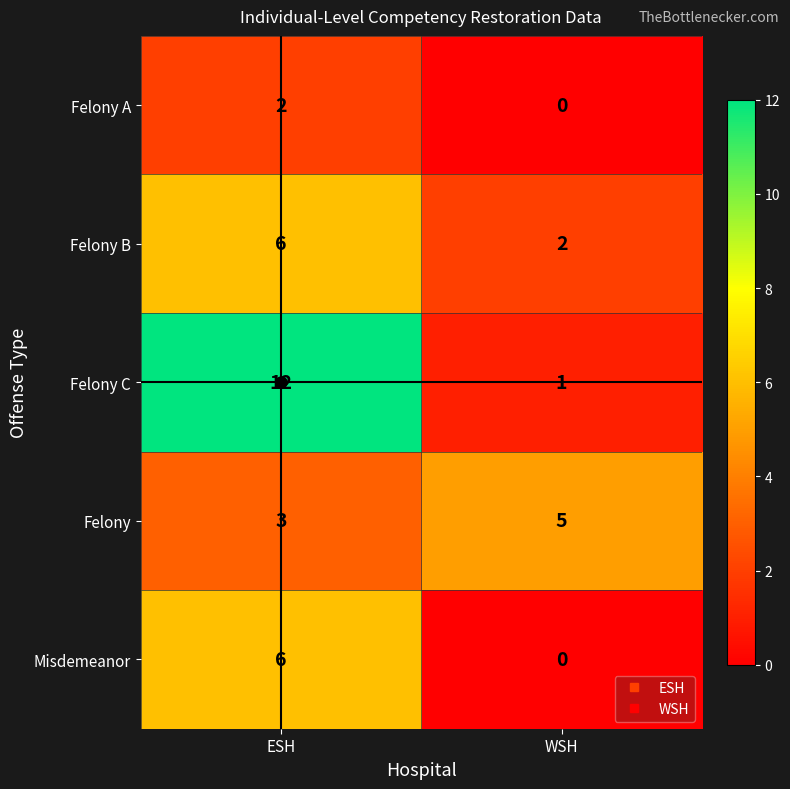

Which series changed the most between ESH and WSH?

Felony C